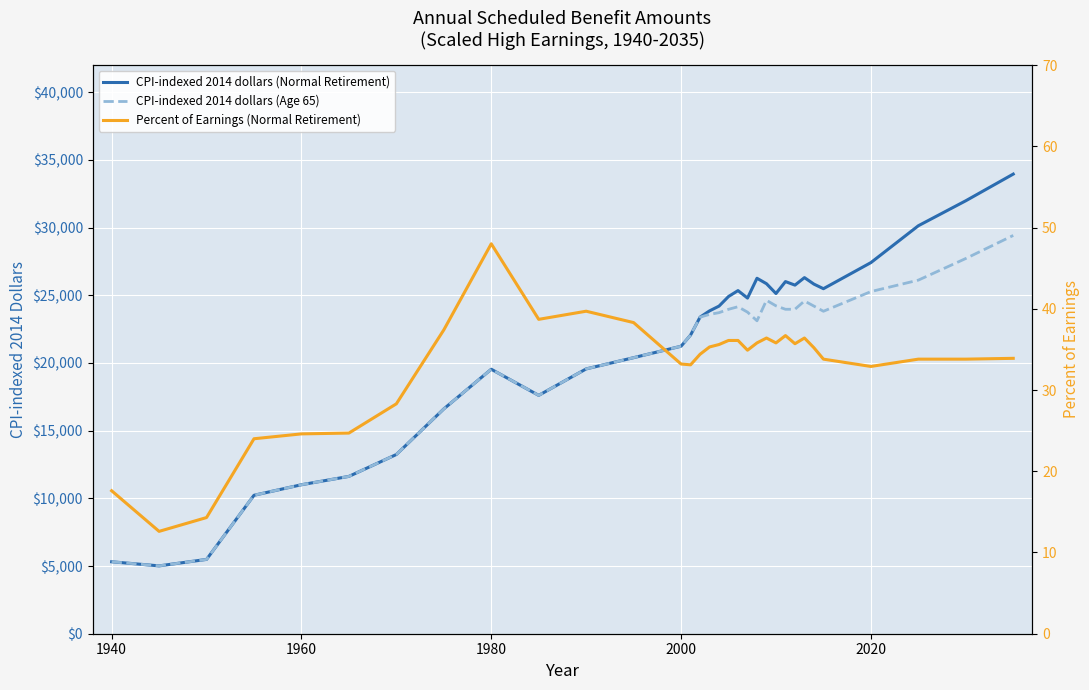

What is the difference between the second highest and second lowest values in the CPI-indexed 2014 dollars (Normal Retirement) series?

26664